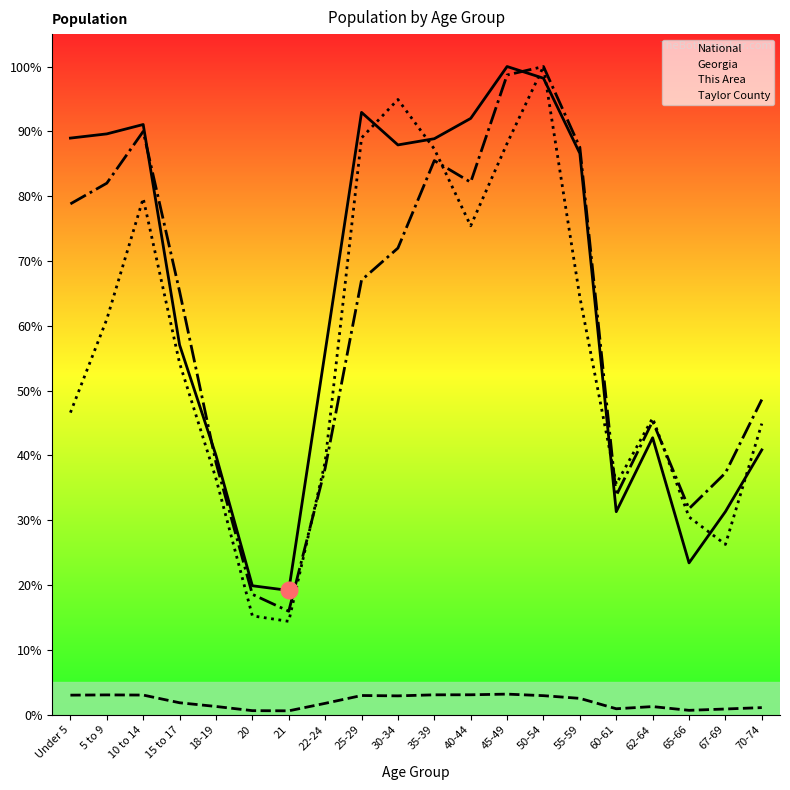

At which label does National reach its minimum?

21